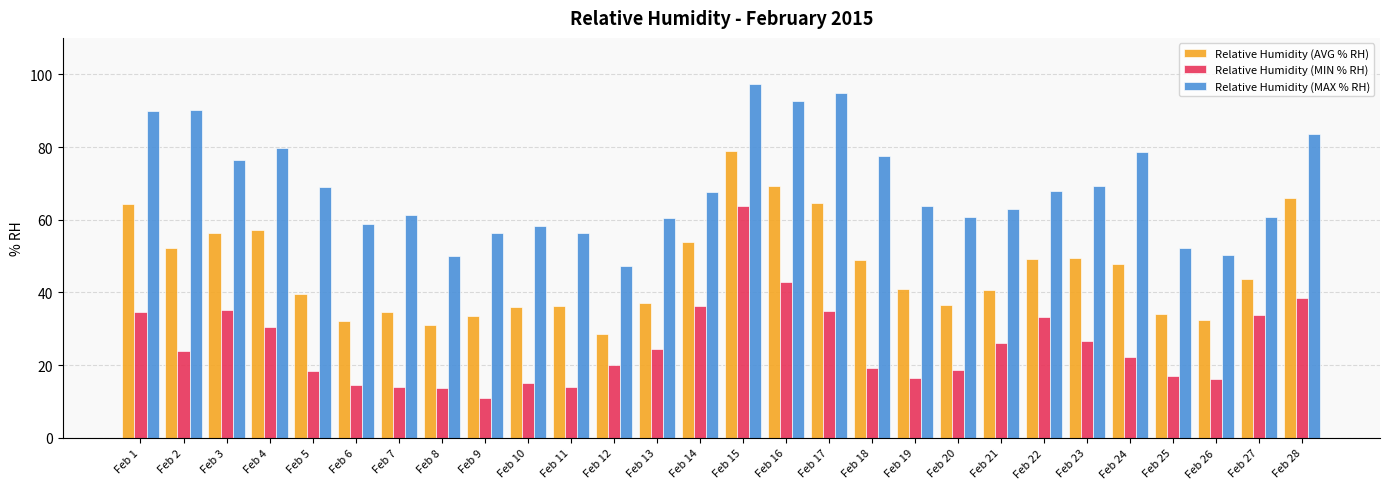

Which label corresponds to the largest value in the chart?

Feb 15